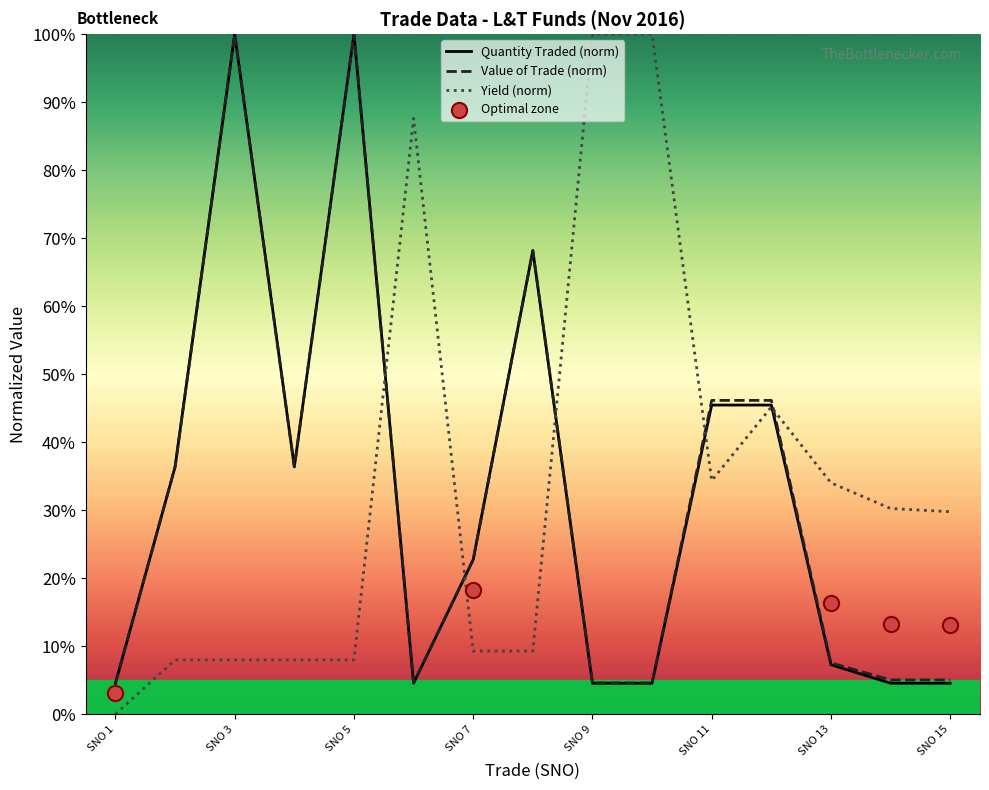

Which series reaches the maximum Y coordinate?

Quantity Traded